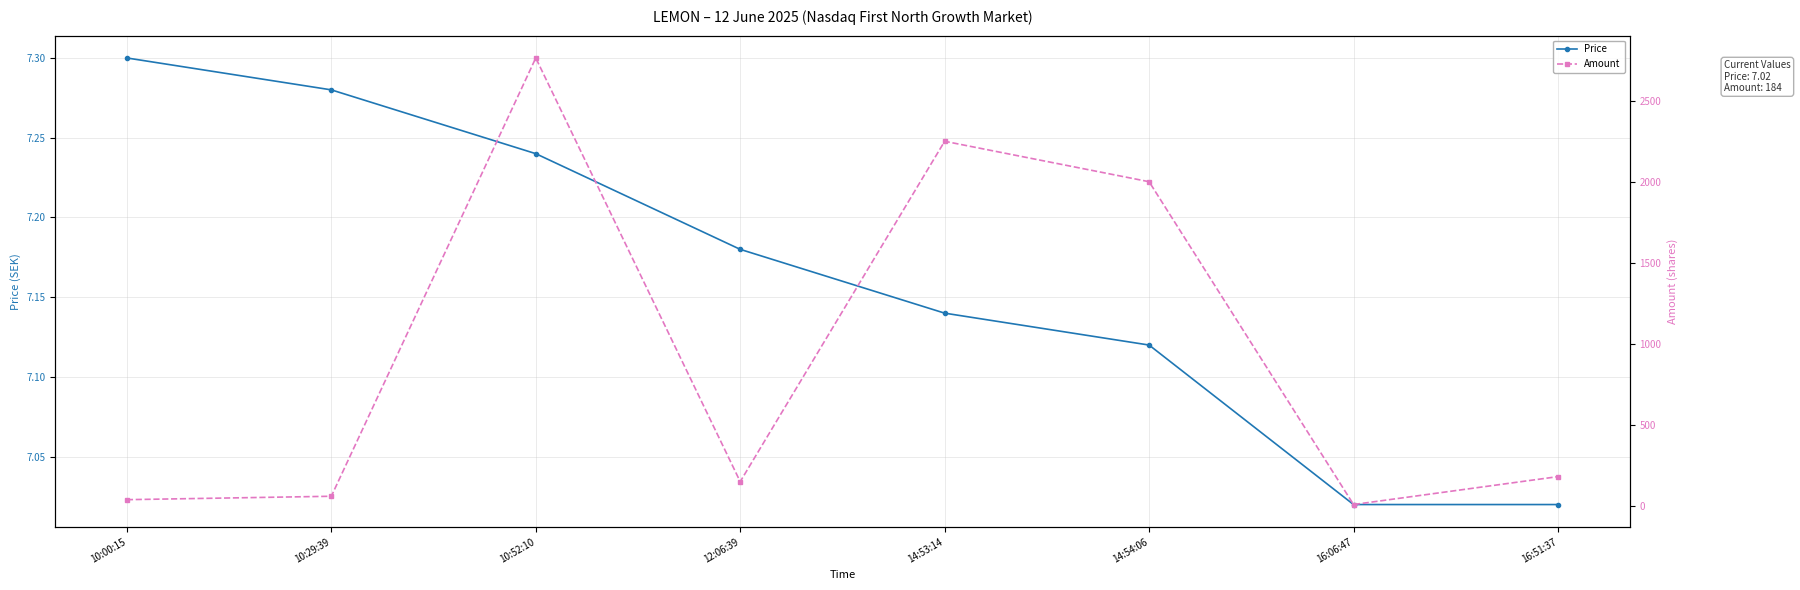

Reading left to right, what are all the values shown in this chart?

Price: 10:00:15=7.3	10:29:39=7.3	10:52:10=7.2	12:06:39=7.2	14:53:14=7.1	14:54:06=7.1	16:06:47=7.0	16:51:37=7.0
Amount: 10:00:15=42.0	10:29:39=63.0	10:52:10=2762.0	12:06:39=153.0	14:53:14=2249.0	14:54:06=2000.0	16:06:47=12.0	16:51:37=184.0